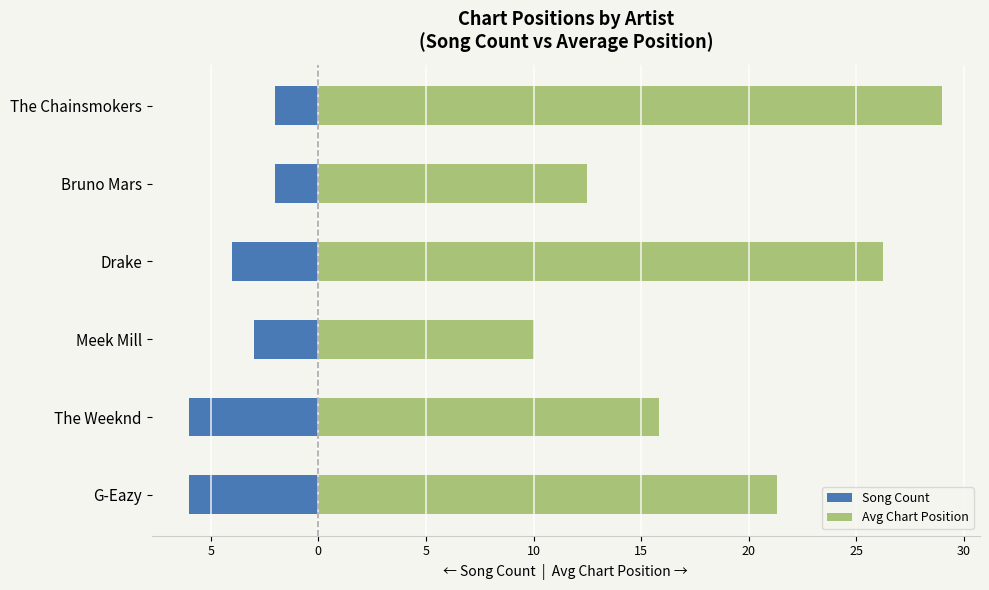

Read the Avg Chart Position value at Meek Mill.

10.0